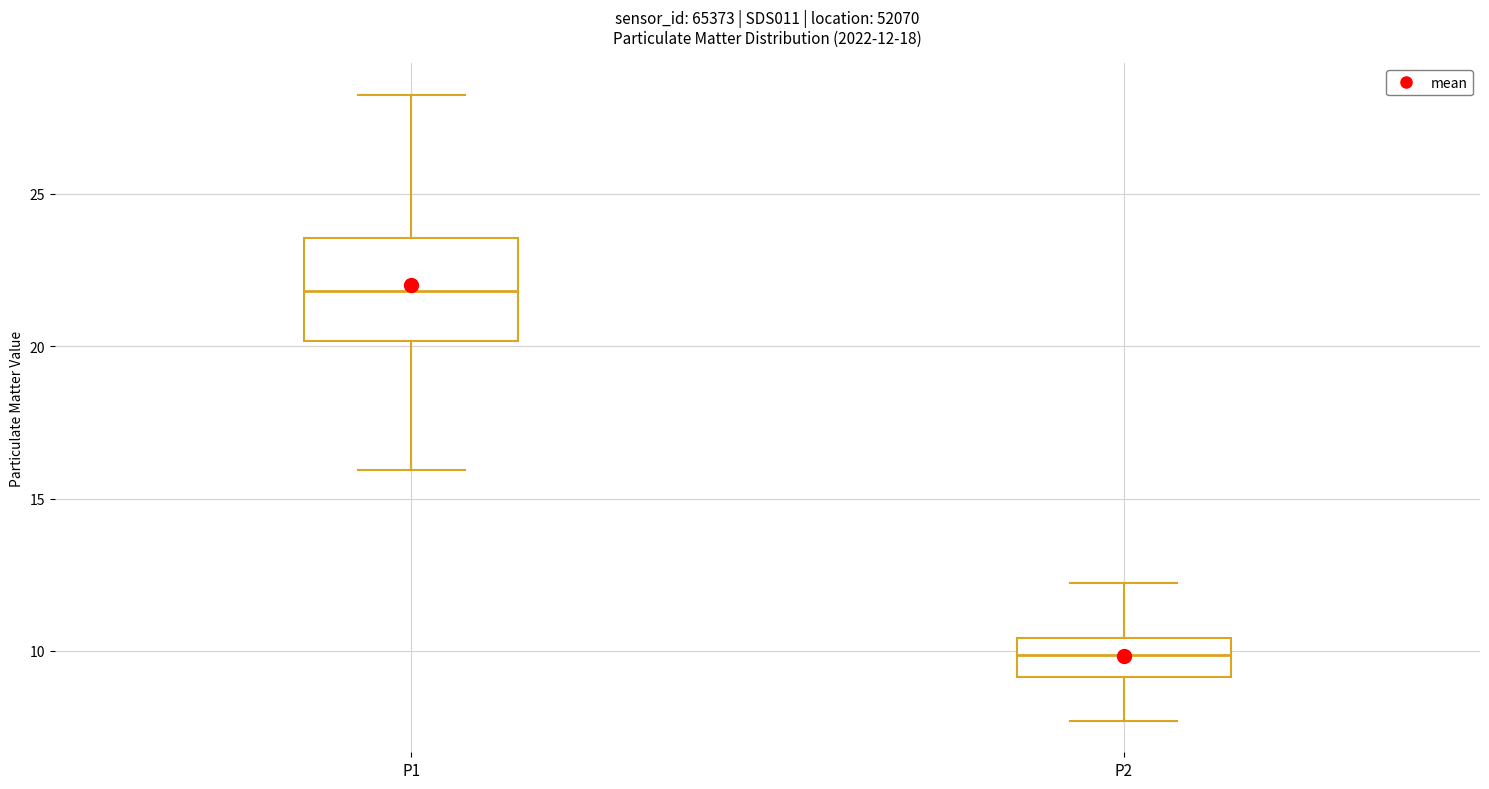

Which box is the tallest, from its lower edge to its upper edge?

P1